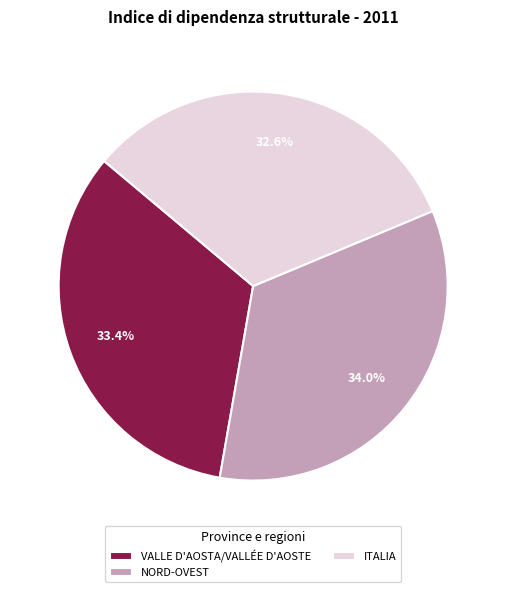

Is there any slice that represents more than half of the pie?

No